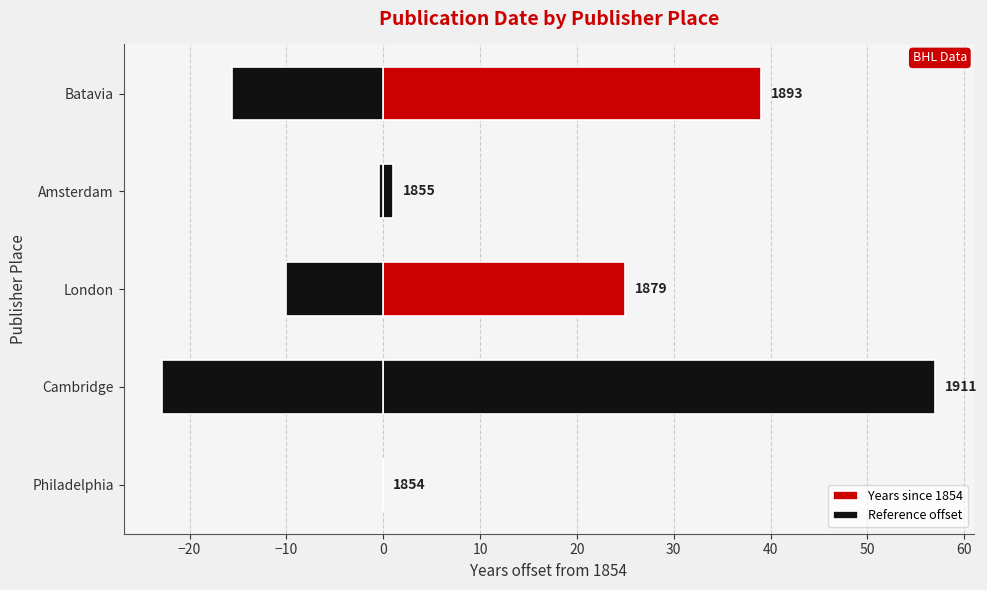

Rank the series at London from lowest to highest value.

Reference offset, Years since 1854